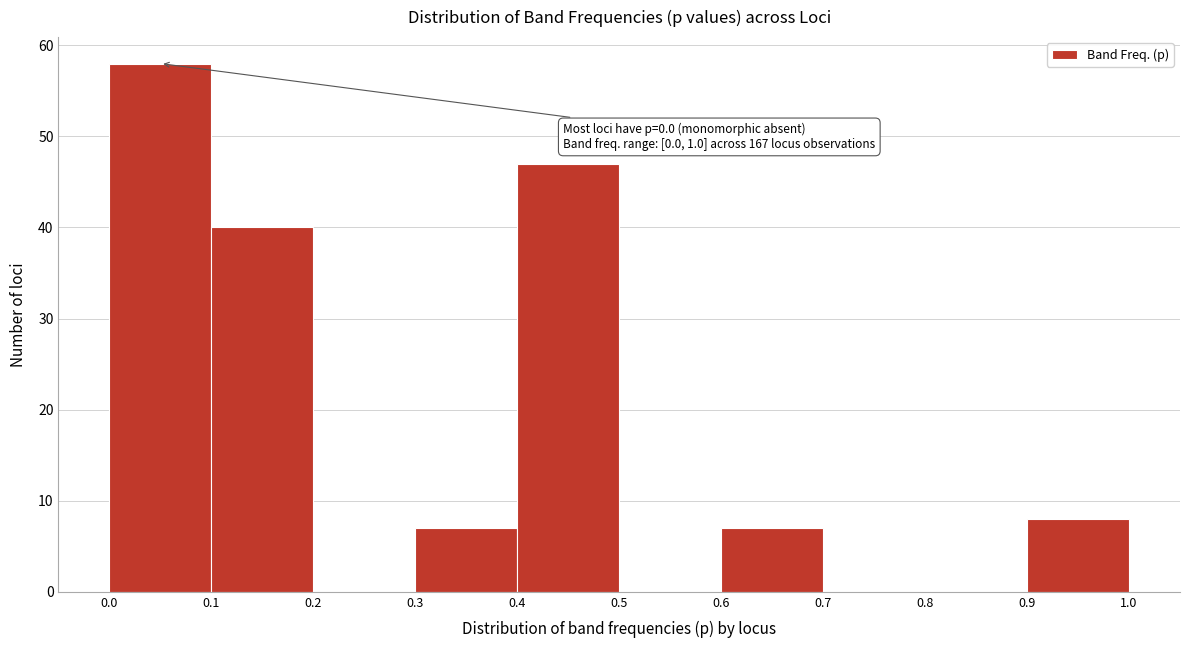

Over which range of the x-axis is the bar tallest?

0.0 to 0.1